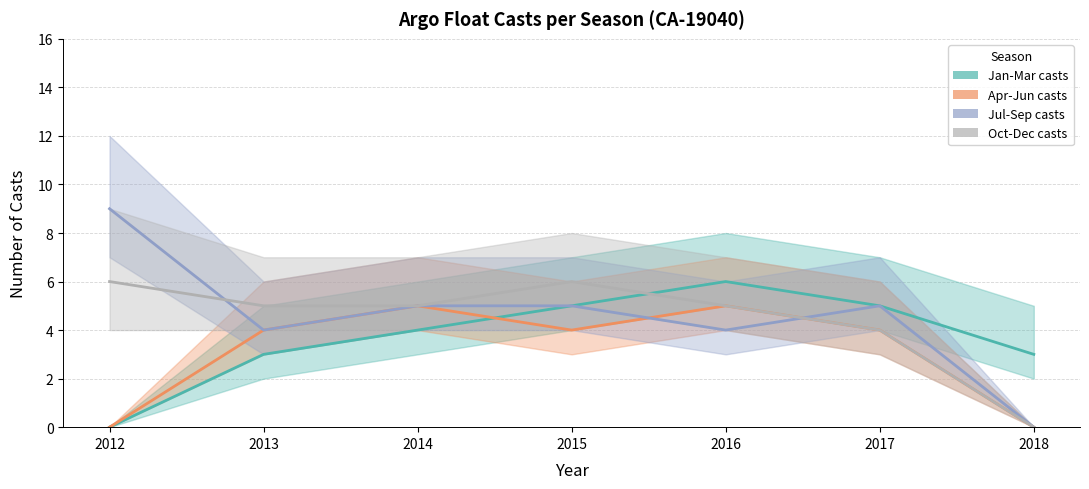

What is the value of the Oct-Dec casts point at the 1st from the left?

6